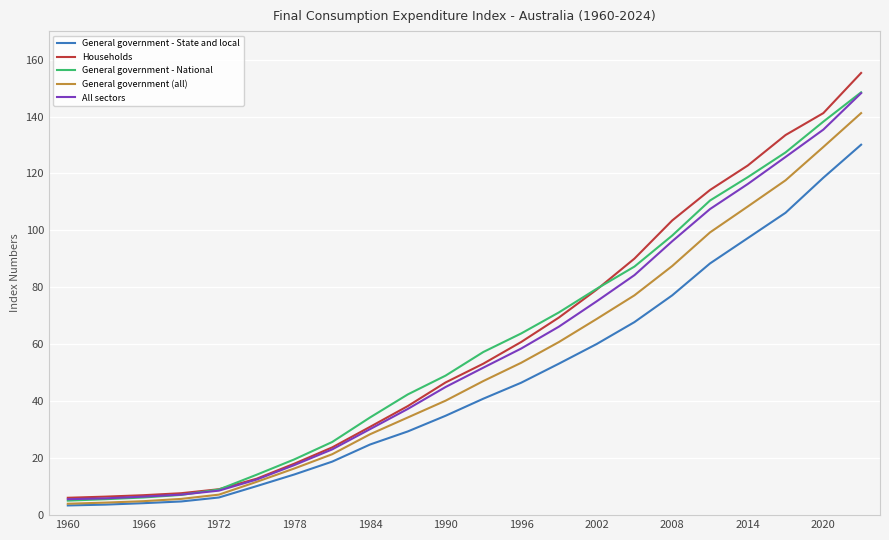

What is the greatest value displayed?

155.3